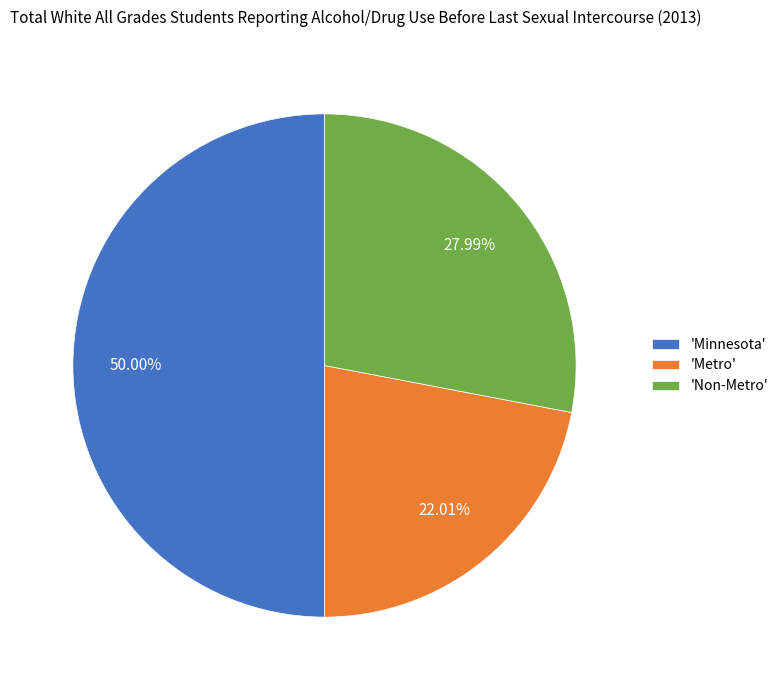

Approximately how many times larger is the value at 'Minnesota' compared to 'Non-Metro'?

1.8